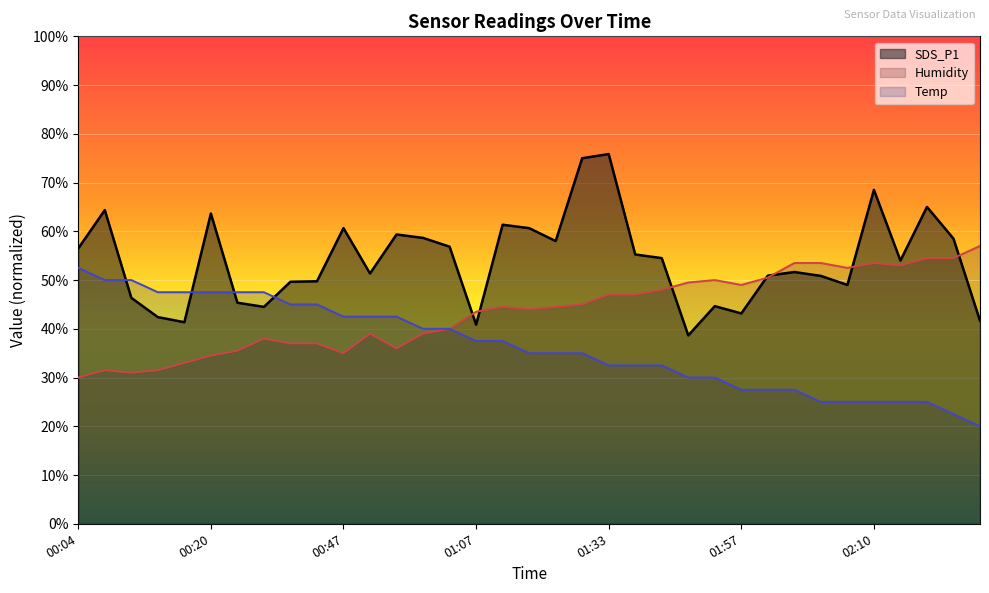

Reading left to right, list all the values displayed in this chart.

SDS_P1: 56.5	64.3	46.3	42.4	41.3	63.7	45.4	44.5	49.6	49.7	60.7	51.3	59.3	58.7	56.9	40.8	61.3	60.7	58.0	75.0	75.8	55.2	54.5	38.6	44.6	43.2	50.9	51.6	50.8	49.0	68.5	54.0	65.0	58.5	41.6
Humidity: 30.0	31.5	31.0	31.5	33.0	34.5	35.5	38.0	37.0	37.0	35.0	39.0	36.0	39.0	40.0	43.5	44.5	44.0	44.5	45.0	47.0	47.0	48.0	49.5	50.0	49.0	50.5	53.5	53.5	52.5	53.5	53.0	54.5	54.5	57.0
Temp: 52.5	50.0	50.0	47.5	47.5	47.5	47.5	47.5	45.0	45.0	42.5	42.5	42.5	40.0	40.0	37.5	37.5	35.0	35.0	35.0	32.5	32.5	32.5	30.0	30.0	27.5	27.5	27.5	25.0	25.0	25.0	25.0	25.0	22.5	20.0